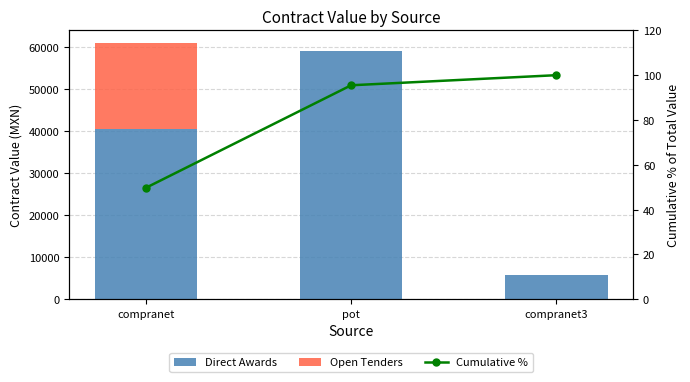

Rank the series by their maximum value, from lowest to highest.

Cumulative %, Open Tenders, Direct Awards